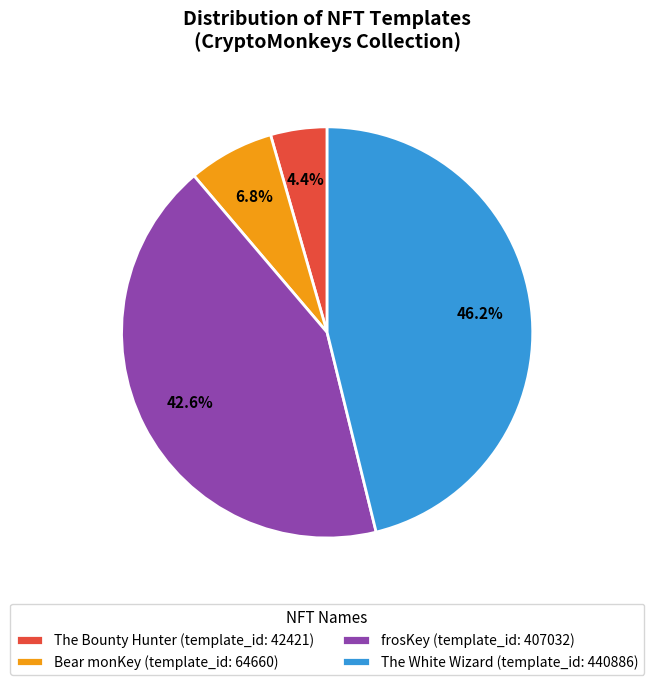

Which has a higher value, The Bounty Hunter or The White Wizard?

The White Wizard